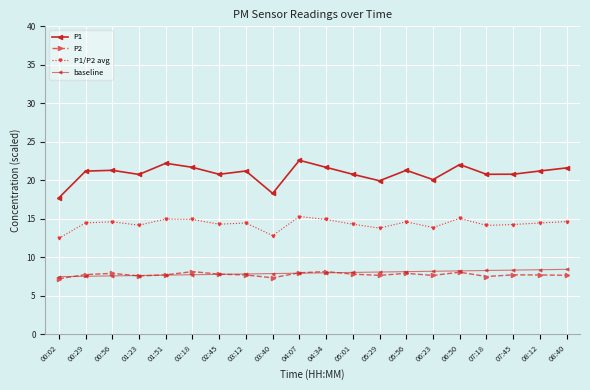

True or false: P1/P2 avg and baseline intersect in this chart.

False